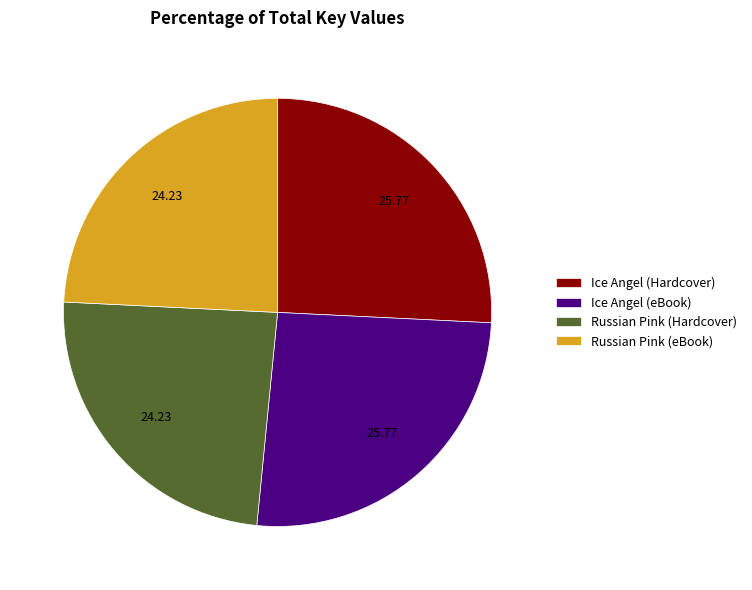

Combined, do Ice Angel (eBook) and Ice Angel (Hardcover) account for over 50%?

Yes